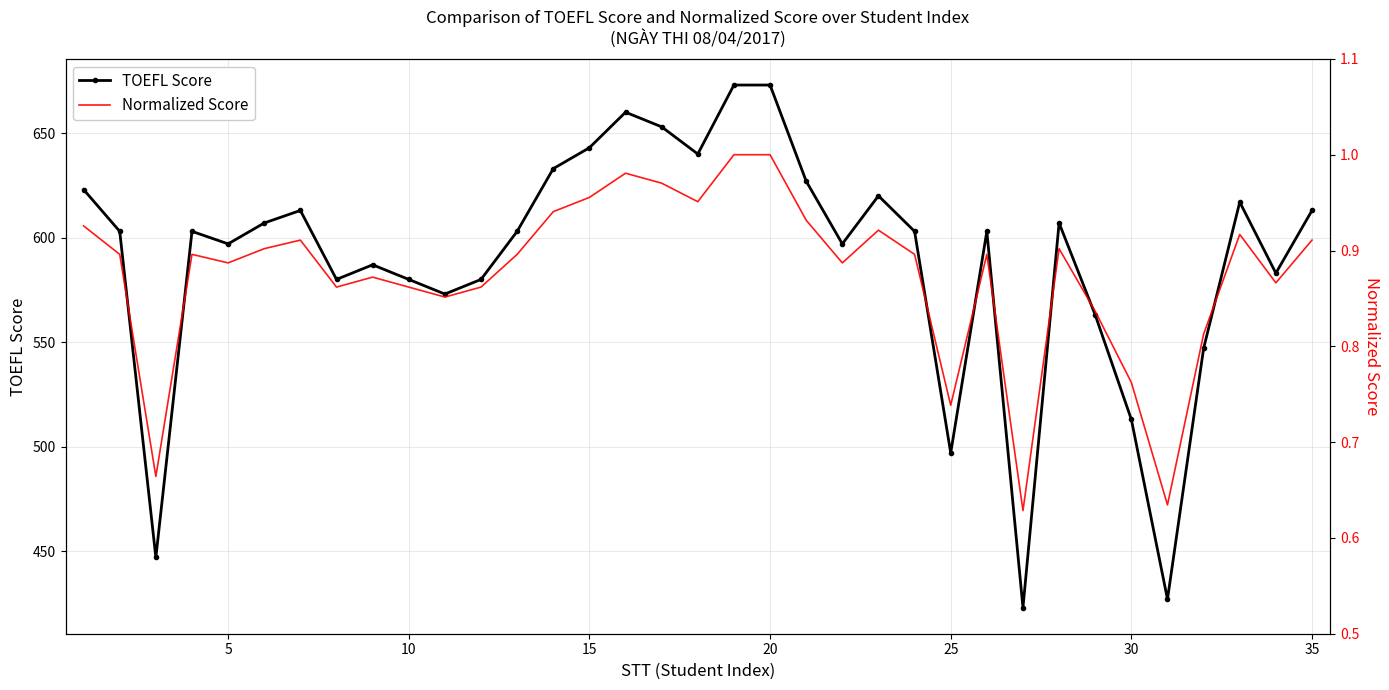

Reading left to right, extract all data points from this chart.

TOEFL Score: 623.0	603.0	447.0	603.0	597.0	607.0	613.0	580.0	587.0	580.0	573.0	580.0	603.0	633.0	643.0	660.0	653.0	640.0	673.0	673.0	627.0	597.0	620.0	603.0	497.0	603.0	423.0	607.0	563.0	513.0	427.0	547.0	617.0	583.0	613.0
Normalized Score: 0.9	0.9	0.7	0.9	0.9	0.9	0.9	0.9	0.9	0.9	0.9	0.9	0.9	0.9	1.0	1.0	1.0	1.0	1.0	1.0	0.9	0.9	0.9	0.9	0.7	0.9	0.6	0.9	0.8	0.8	0.6	0.8	0.9	0.9	0.9